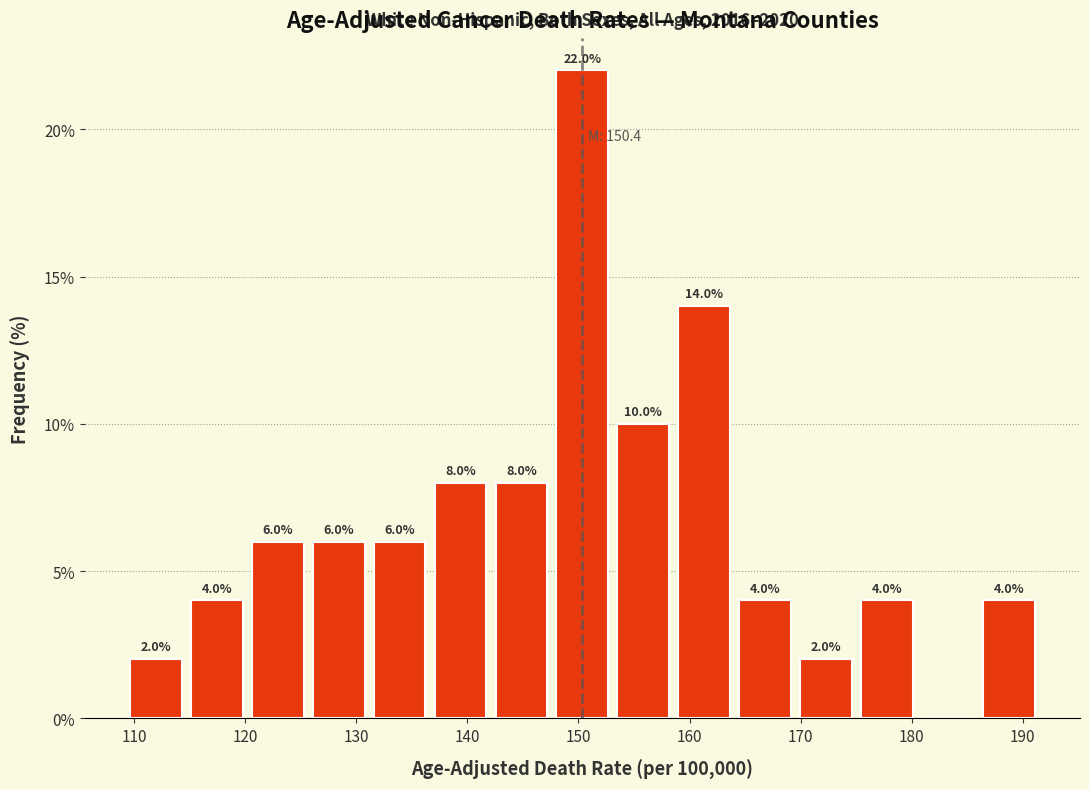

Which range on the x-axis has the tallest bar?

148 to 153